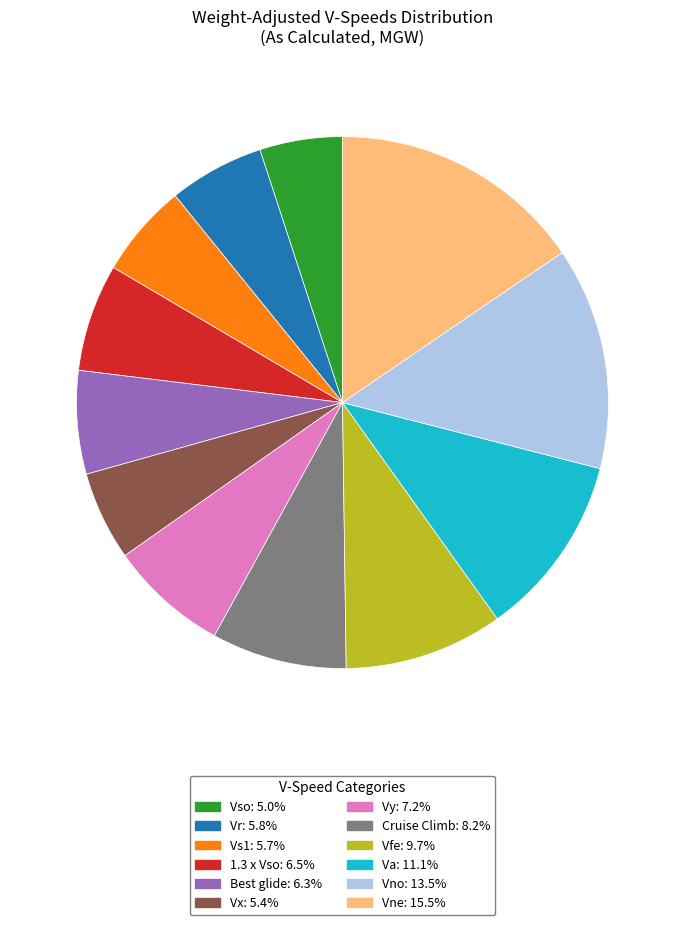

How many slices are in this pie chart?

12